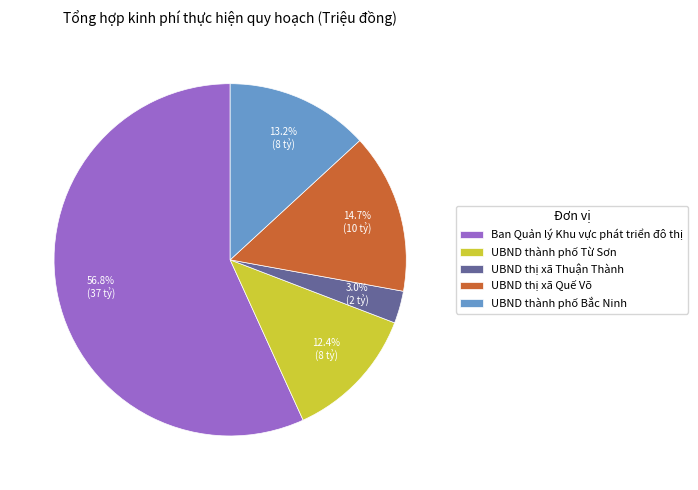

To the nearest percent, what is the average slice percentage?

20%